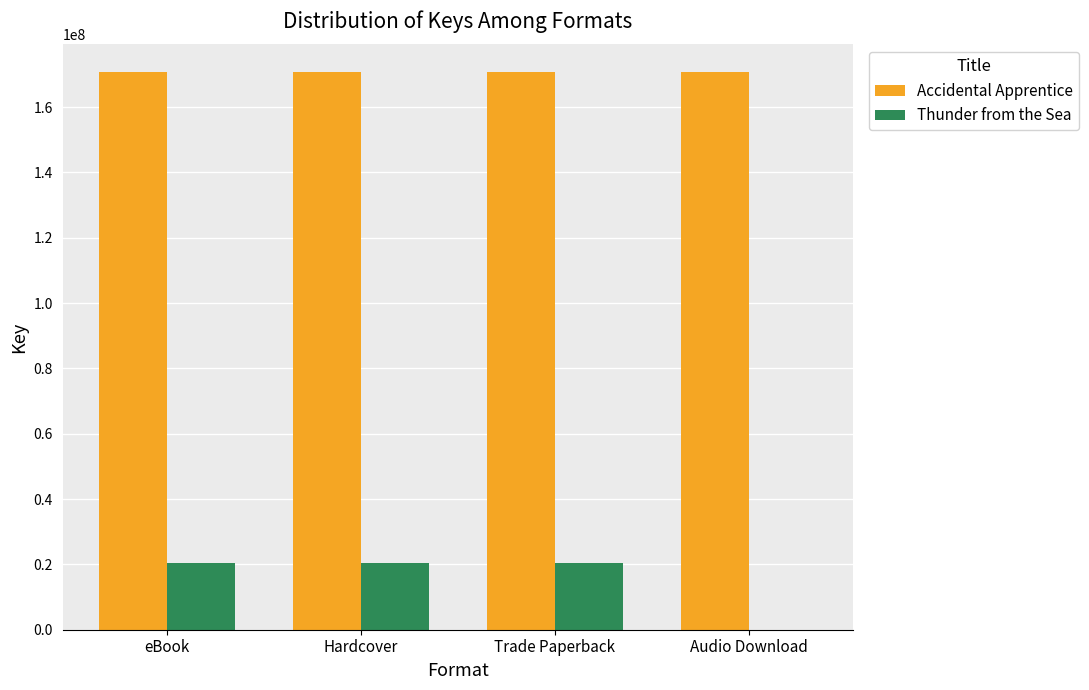

What is the sum of the Thunder from the Sea values at Trade Paperback and eBook?

40916066